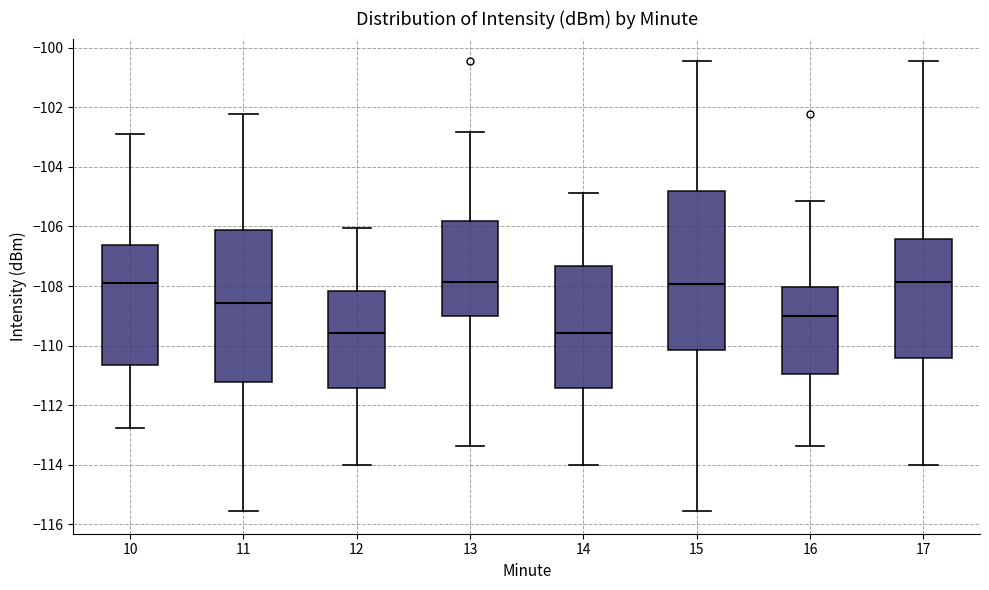

Where does the lower whisker of the box at x = 11 end on the y-axis? The values are not printed on the chart, so give them approximately, as read against the axis.

-115.6